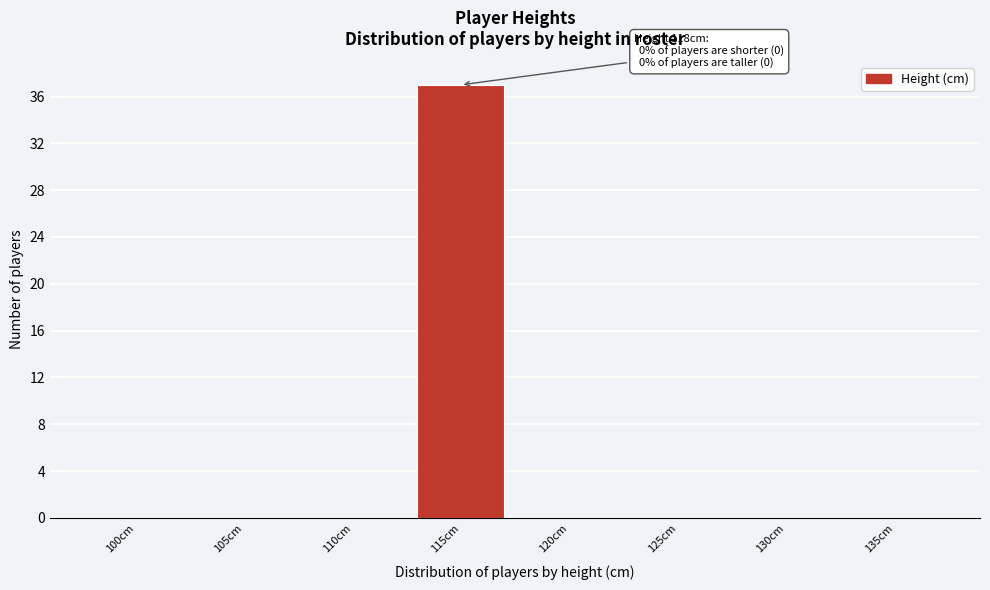

Reading left to right, list all the values displayed in this chart.

100cm=0	105cm=0	110cm=0	115cm=37	120cm=0	125cm=0	130cm=0	135cm=0